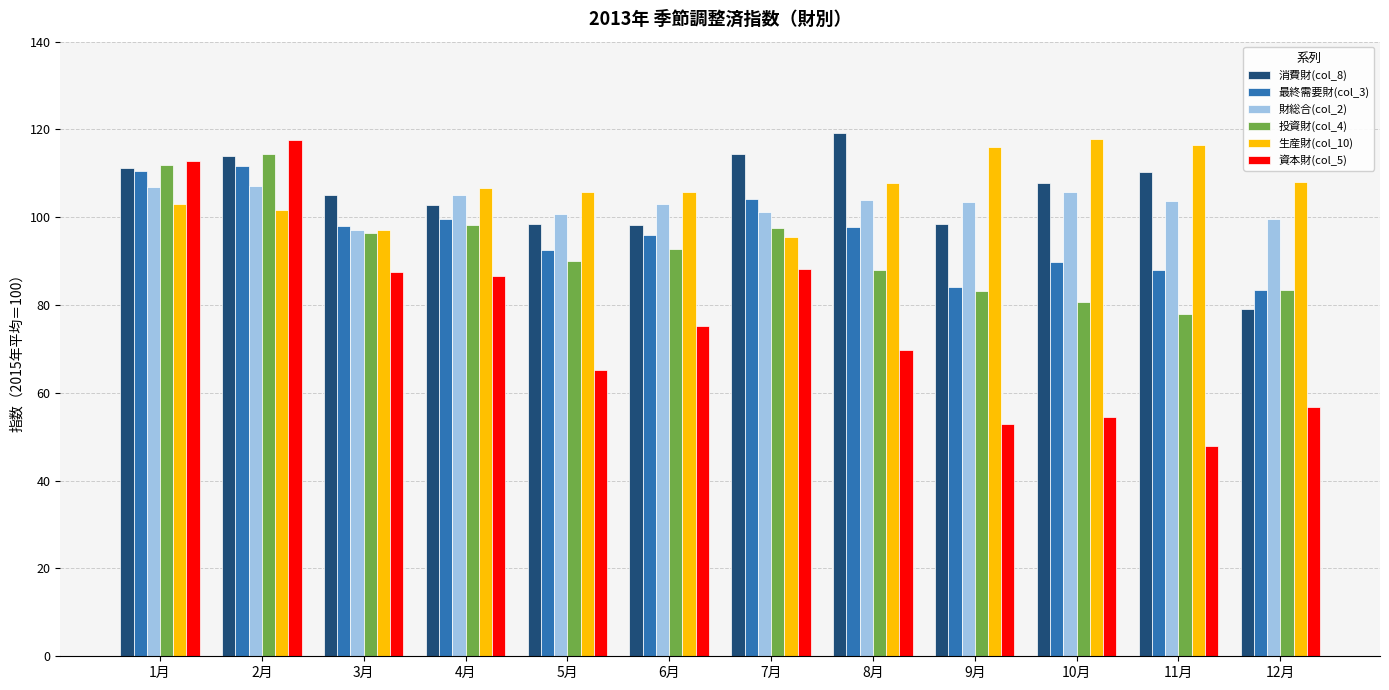

What is the maximum value shown in the chart?

119.1